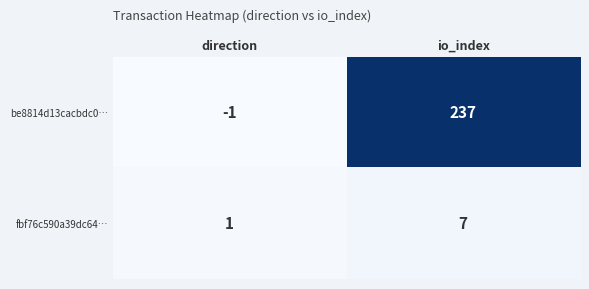

Which series has the widest spread of values?

be8814d13cacbdc0…